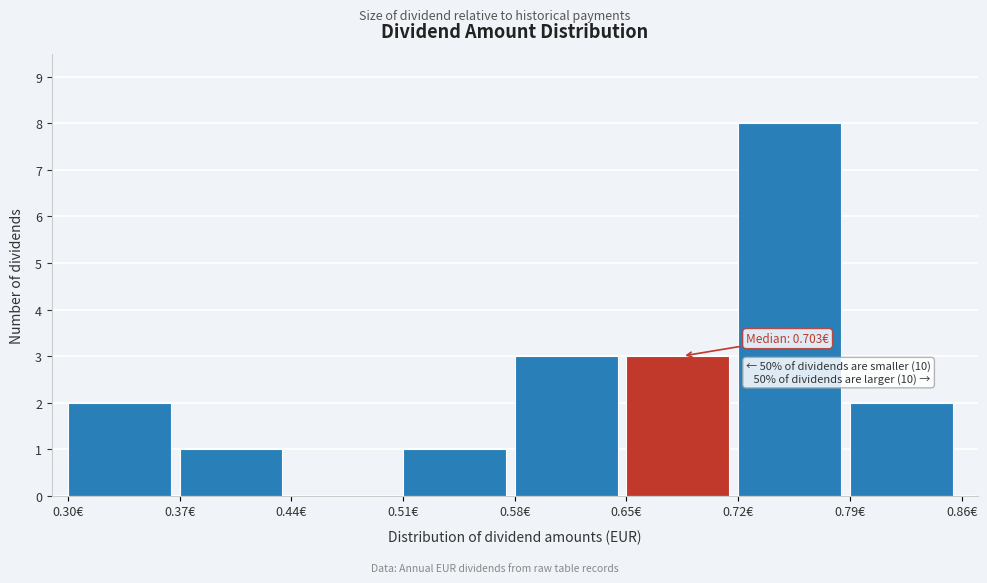

Which range on the x-axis has the tallest bar?

0.72 to 0.79